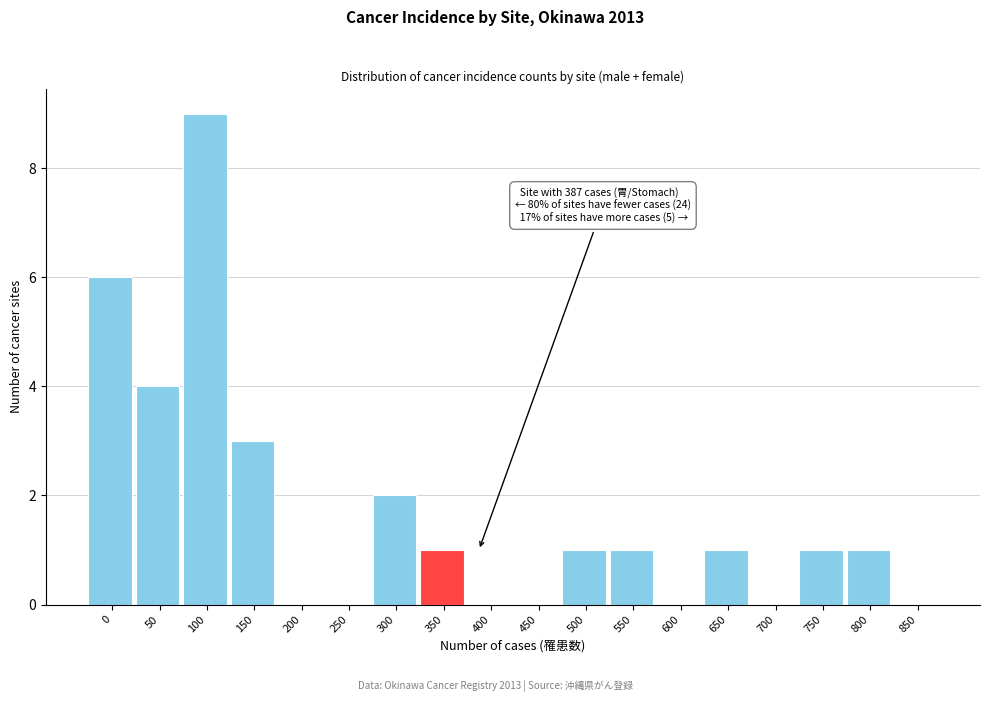

Reading left to right, what are all the values shown in this chart?

0=6	50=4	100=9	150=3	200=0	250=0	300=2	350=1	400=0	450=0	500=1	550=1	600=0	650=1	700=0	750=1	800=1	850=0